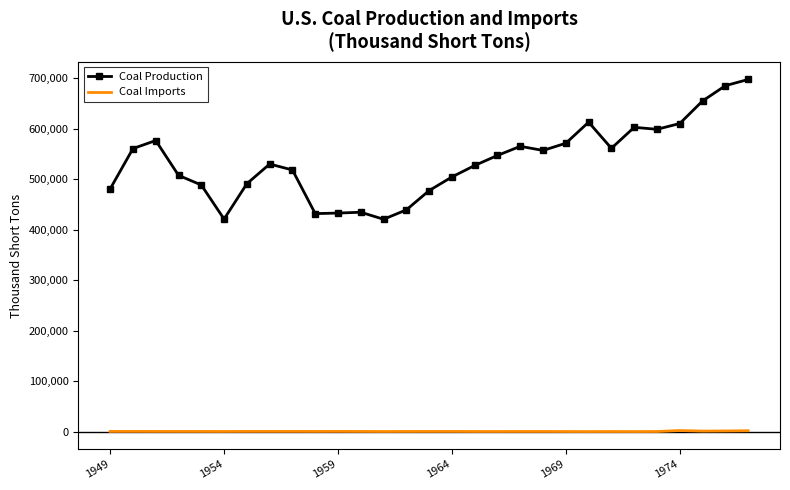

Rank the series by their average value, from highest to lowest.

Coal Production, Coal Imports